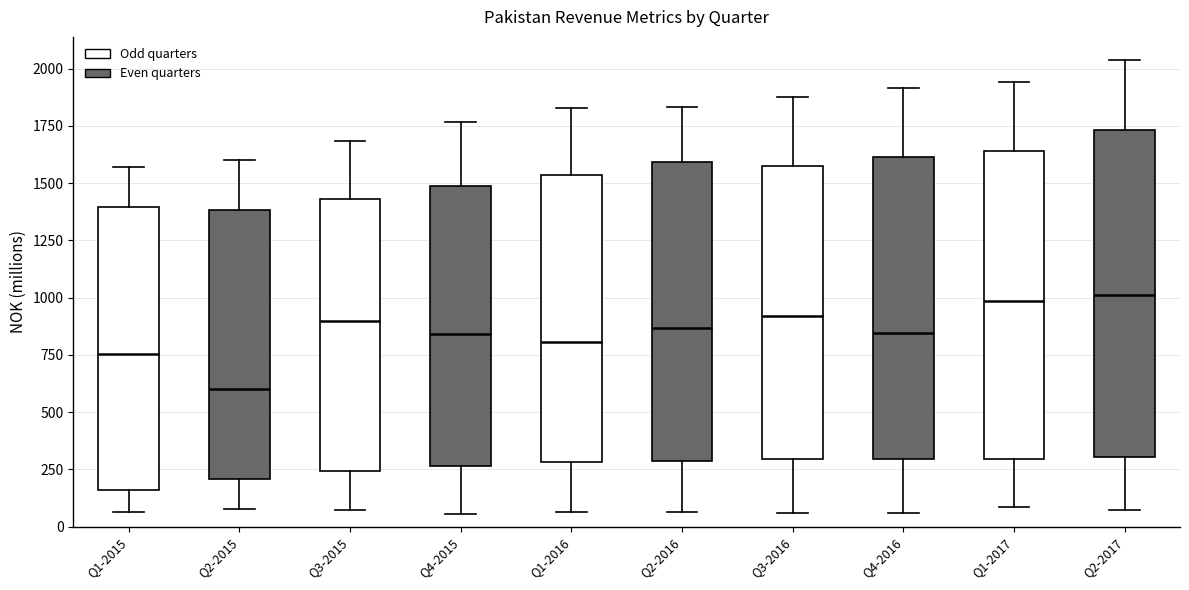

Reading left to right, transcribe this box plot: for each box, give where its median line is, the range the box spans, and where its two whiskers end, as read against the y-axis. The values are not printed on the chart, so give them approximately, as read against the axis.

Q1-2015: median 750, box 150 to 1400, whiskers 50 to 1550
Q2-2015: median 600, box 200 to 1400, whiskers 100 to 1600
Q3-2015: median 900, box 250 to 1450, whiskers 50 to 1700
Q4-2015: median 850, box 250 to 1500, whiskers 50 to 1750
Q1-2016: median 800, box 300 to 1550, whiskers 50 to 1850
Q2-2016: median 850, box 300 to 1600, whiskers 50 to 1850
Q3-2016: median 900, box 300 to 1550, whiskers 50 to 1900
Q4-2016: median 850, box 300 to 1600, whiskers 50 to 1900
Q1-2017: median 1000, box 300 to 1650, whiskers 100 to 1950
Q2-2017: median 1000, box 300 to 1750, whiskers 50 to 2050